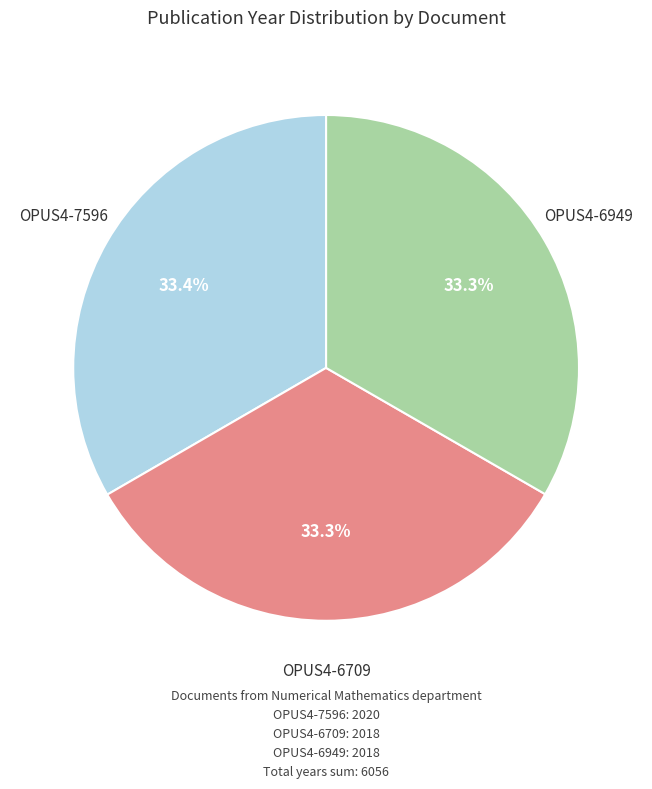

Is there any slice that represents more than half of the pie?

No